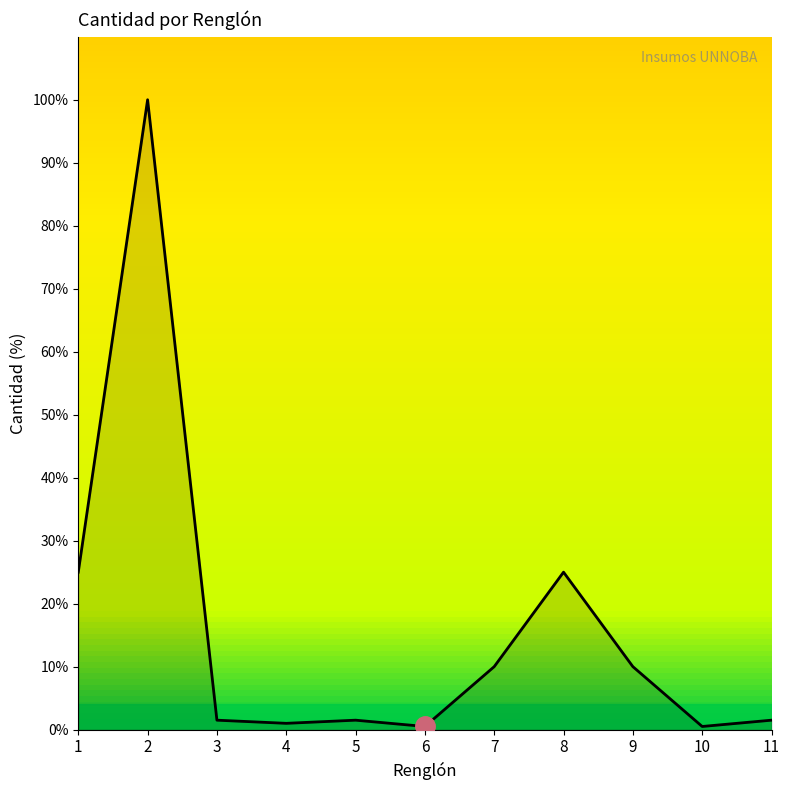

What is the difference between the maximum and minimum values?

99.5